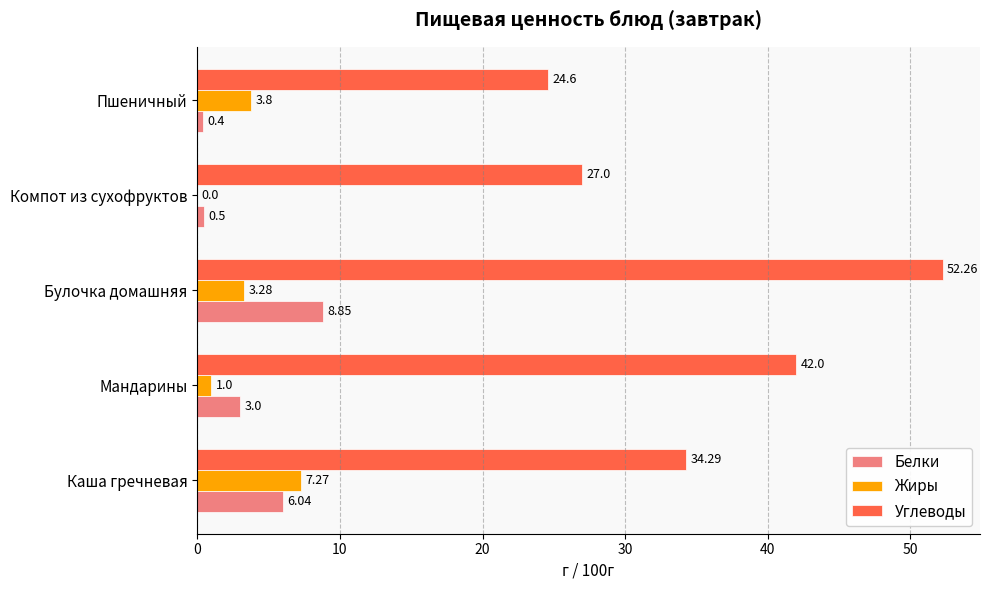

Between Каша гречневая and Компот из сухофруктов, which series saw the biggest shift?

Углеводы